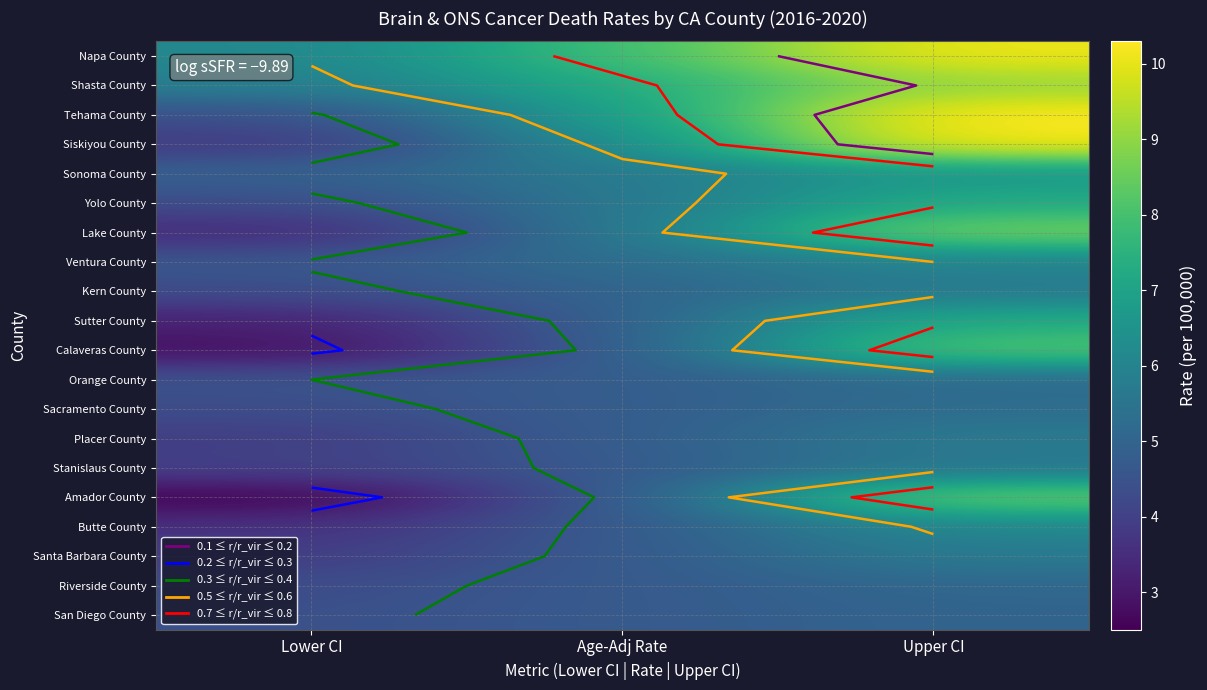

At Upper CI, list the series in order from smallest to largest.

San Diego County, Riverside County, Orange County, Sacramento County, Stanislaus County, Kern County, Placer County, Santa Barbara County, Ventura County, Butte County, Sonoma County, Yolo County, Sutter County, Calaveras County, Amador County, Lake County, Shasta County, Napa County, Siskiyou County, Tehama County